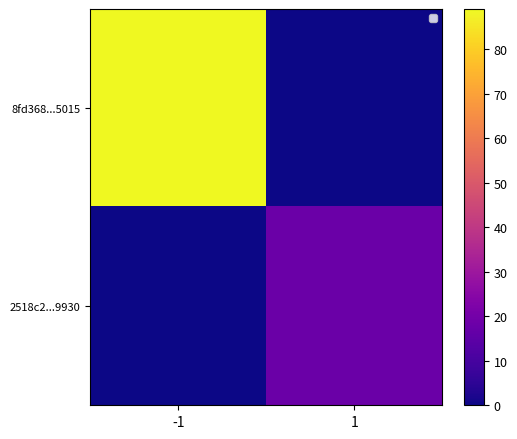

How many distinct data groups are displayed?

2